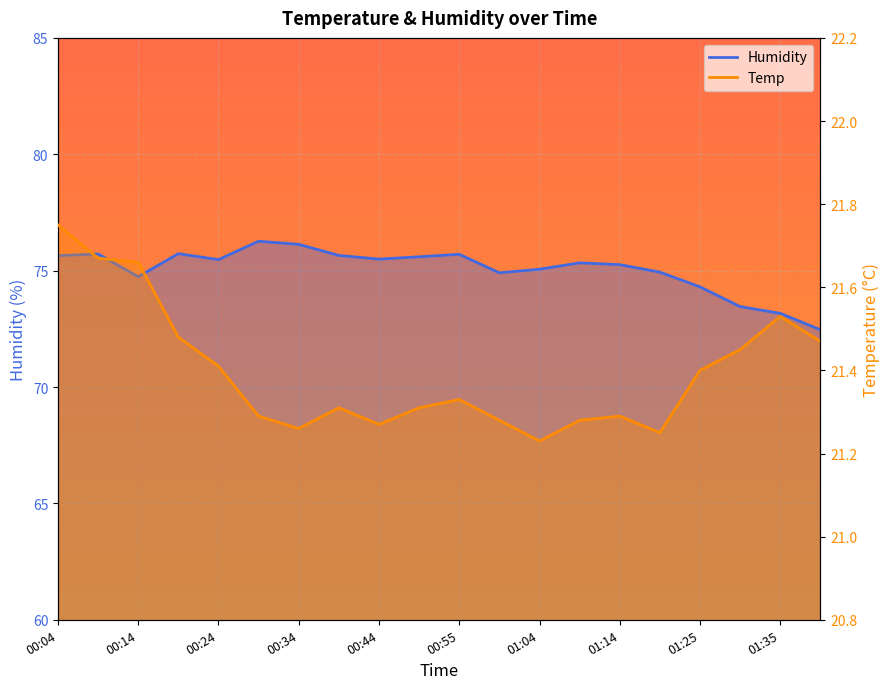

Count the number of data series in this chart.

2